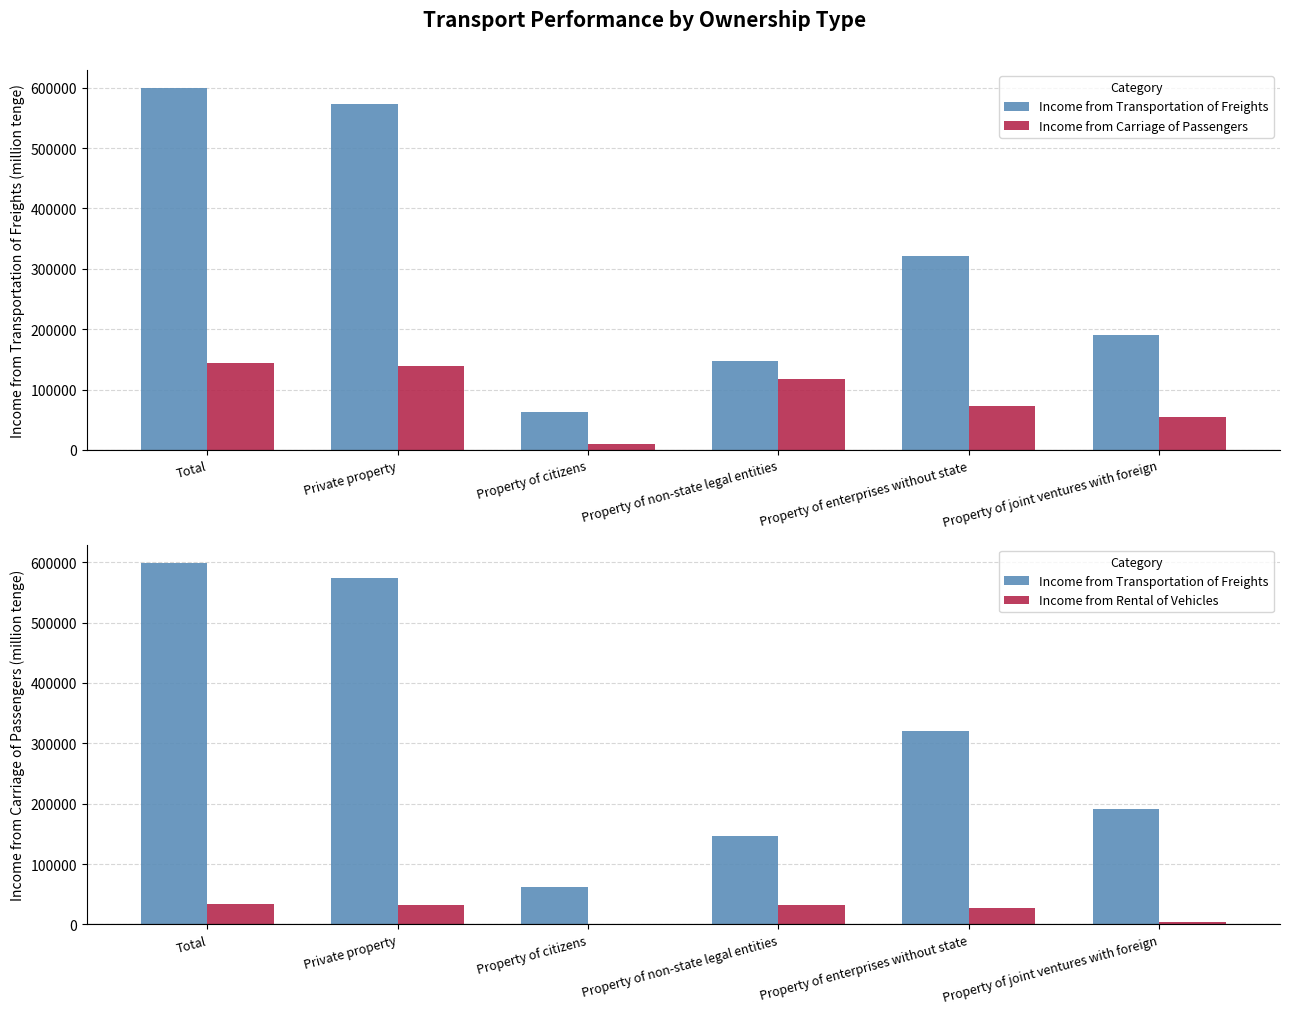

What is the highest value of the Income from Carriage of Passengers series?

144182.9